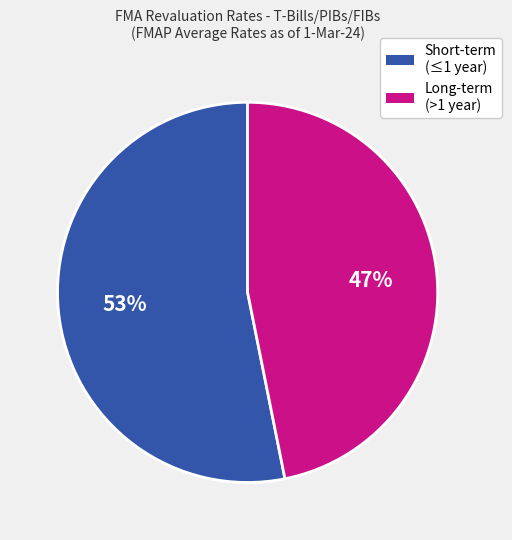

Count the number of slices in the pie.

2